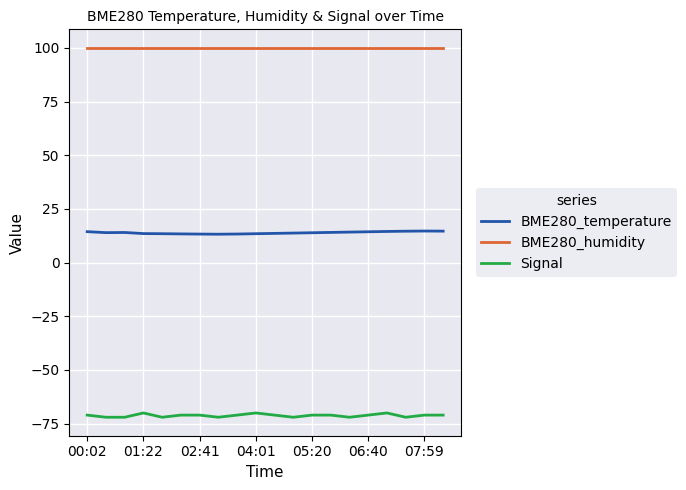

How many distinct data groups are displayed?

3